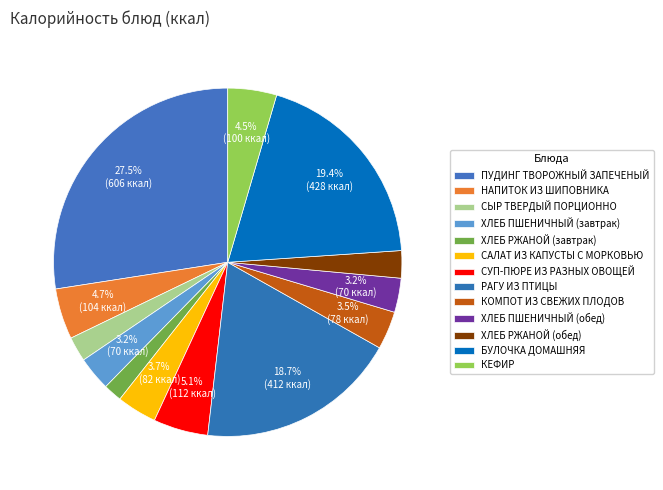

Combined, what portion of the pie is СЫР ТВЕРДЫЙ ПОРЦИОННО and СУП-ПЮРЕ ИЗ РАЗНЫХ ОВОЩЕЙ?

7.4%